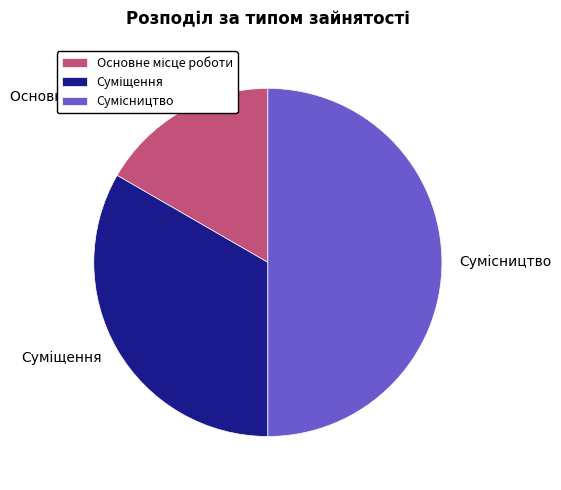

Does Суміщення represent more than half of the total?

No